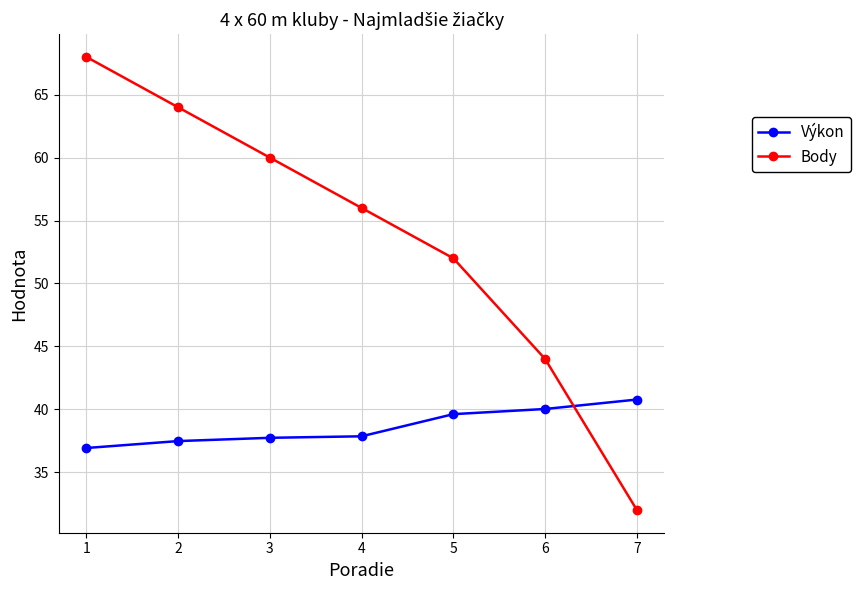

What is the spread (max minus min) of values at 4?

18.1